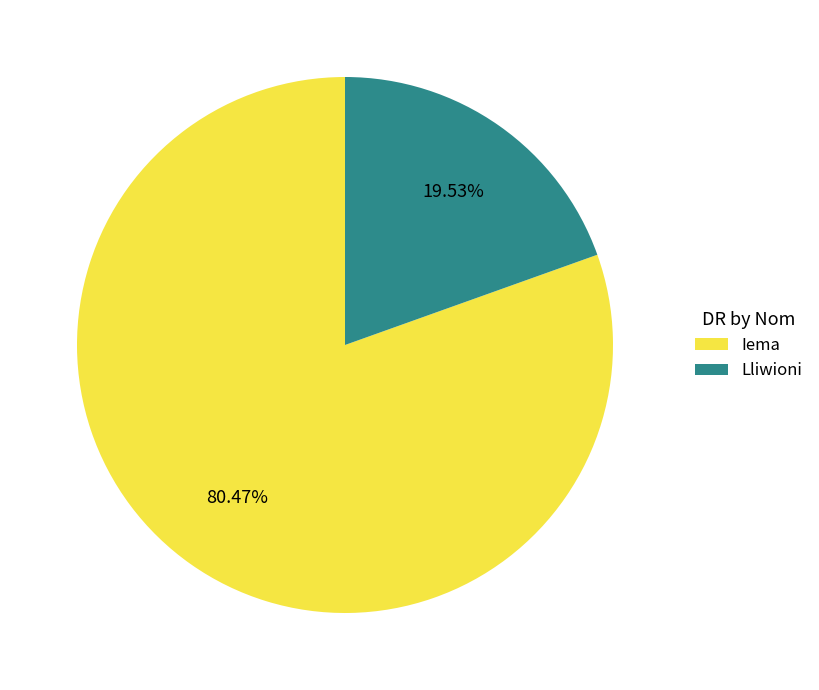

How much of the chart is everything except Lliwioni?

80.5%